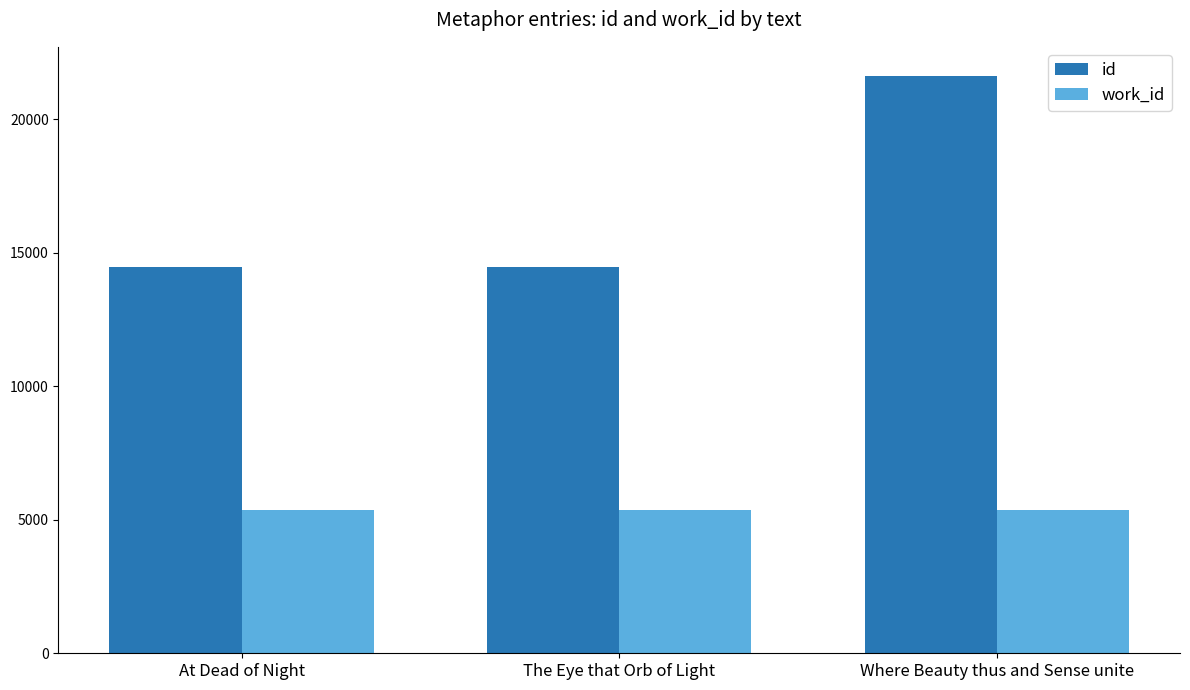

Which series has the widest spread of values?

id